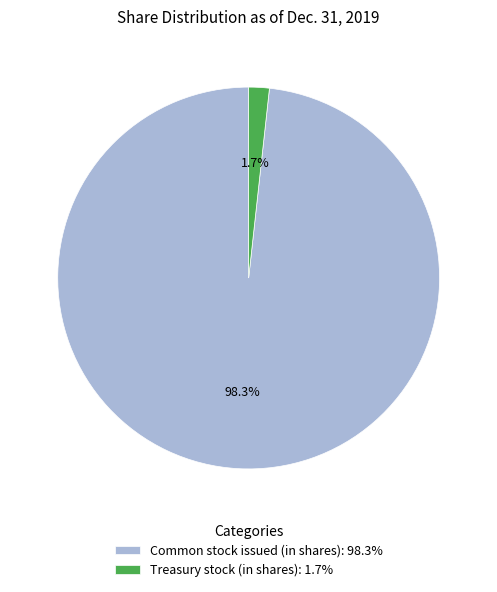

To the nearest percent, what is the difference between the largest and smallest slice percentages?

97%